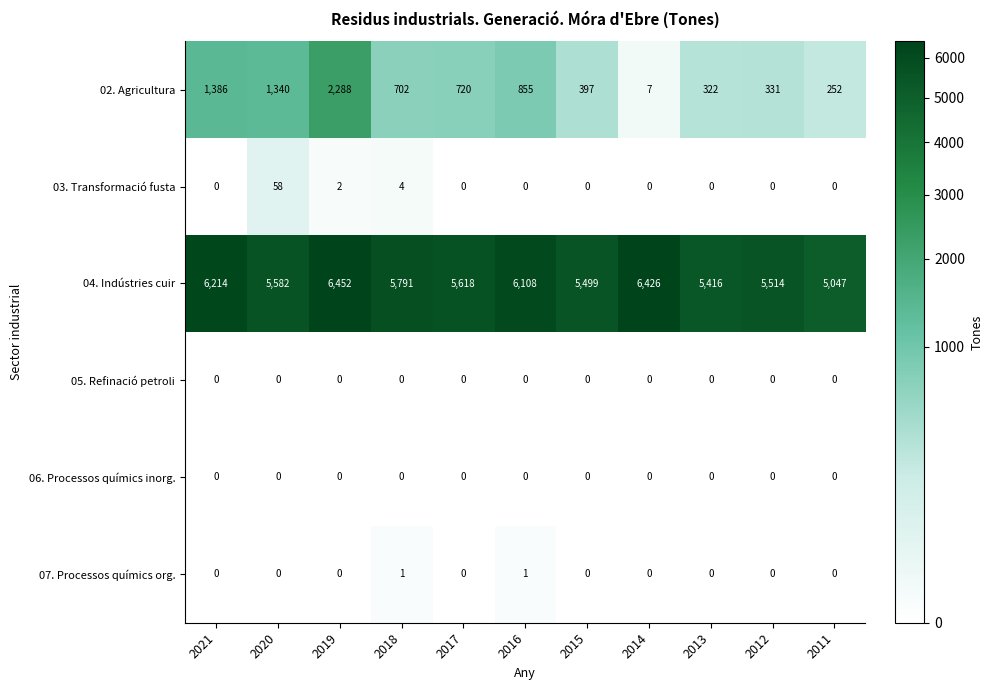

Which series changed the most between 2018 and 2015?

02. Agricultura